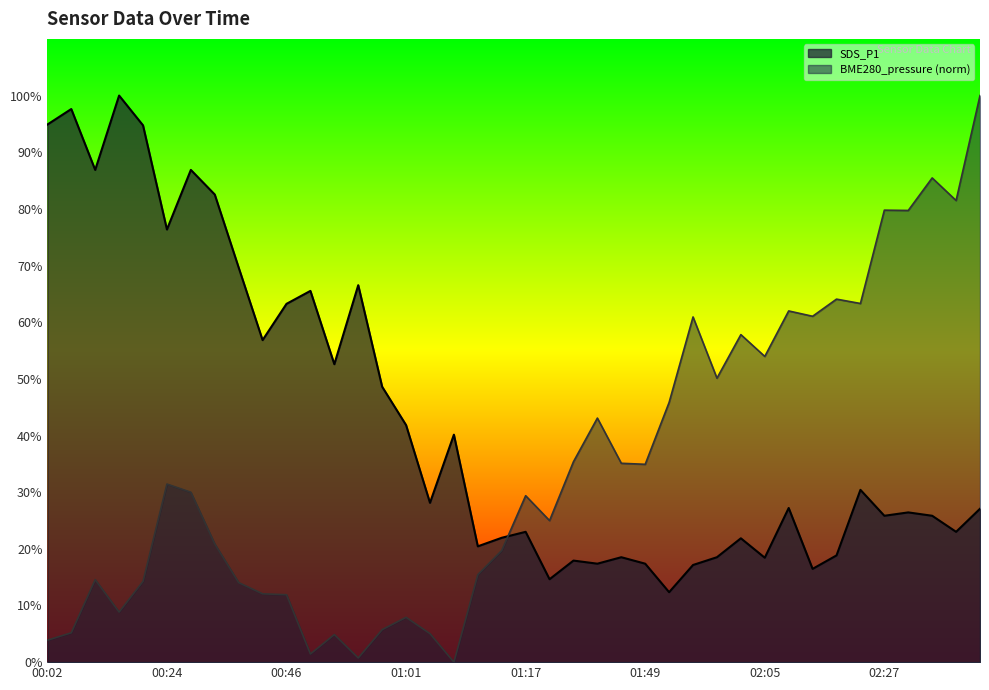

What is the value of the BME280_pressure point at the 35th from the left?

63.3